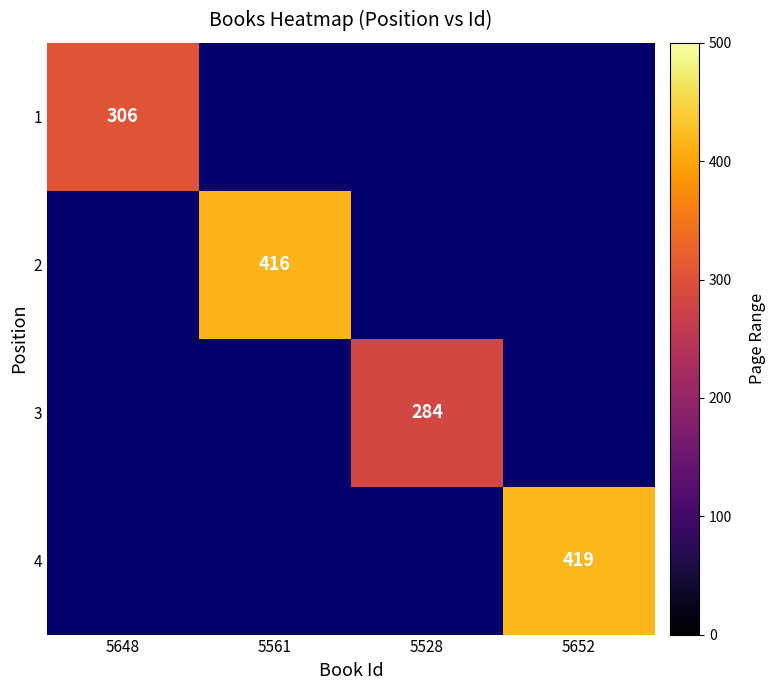

The 4 series shows 562 at 5652. True or false?

False